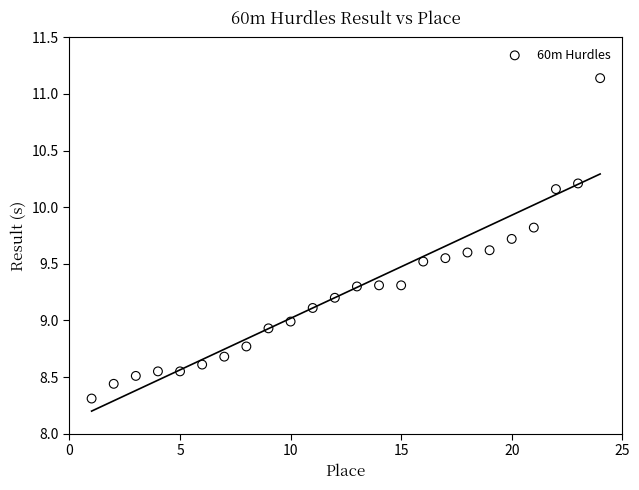

What is the range of X values (max minus min)?

23.0